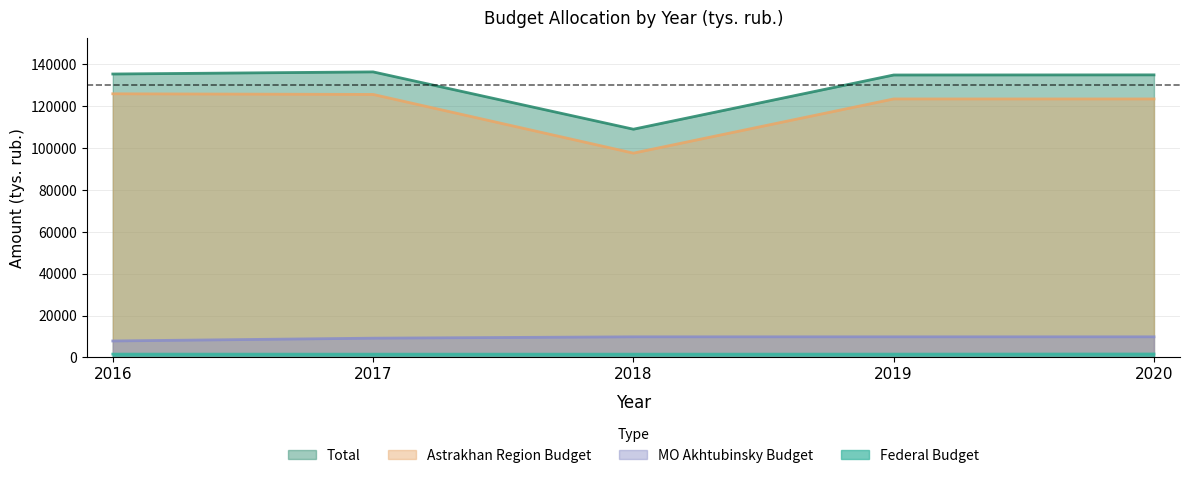

Which category has the lowest value across all series?

2017